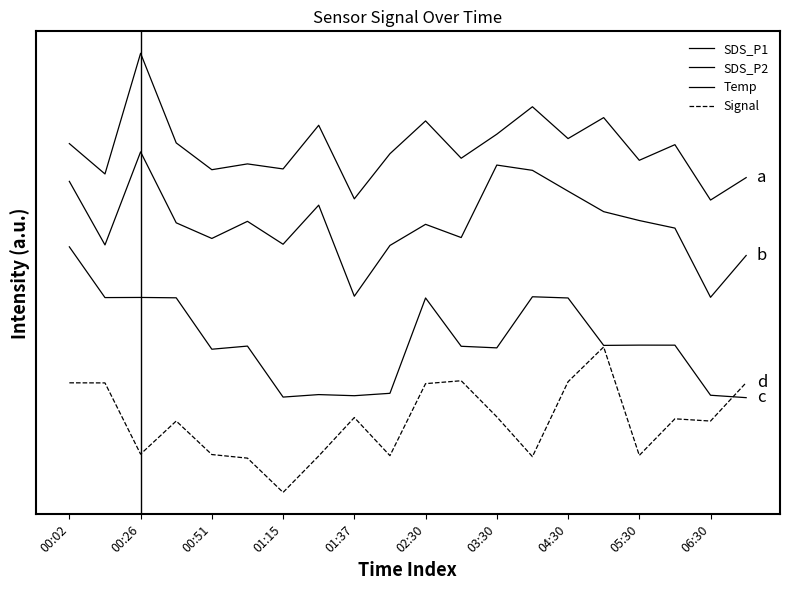

In Signal, how many points are lower than both neighbors (excluding endpoints)?

6